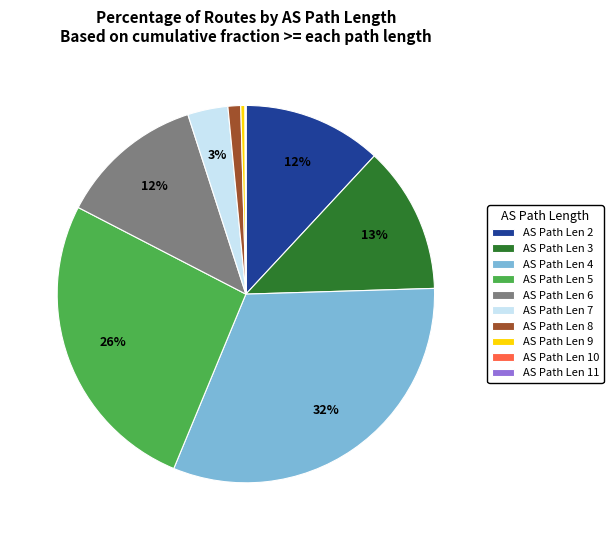

What is the ratio of the value at AS Path Len 2 to the value at AS Path Len 3?

0.9